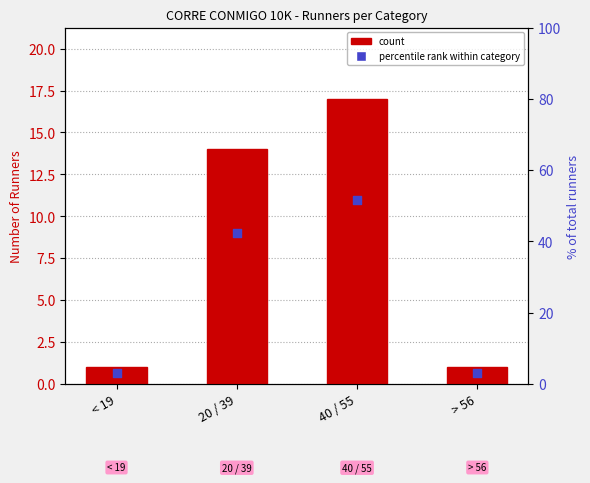

Is the value of count at < 19 greater than the value of percentile rank within category at < 19?

No